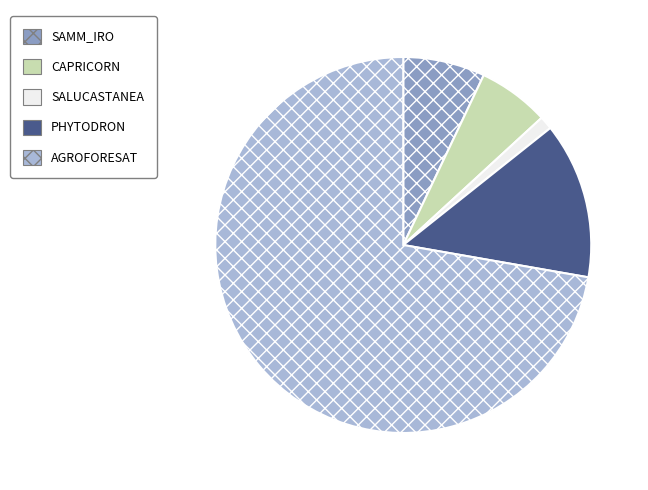

Count the number of slices in the pie.

5